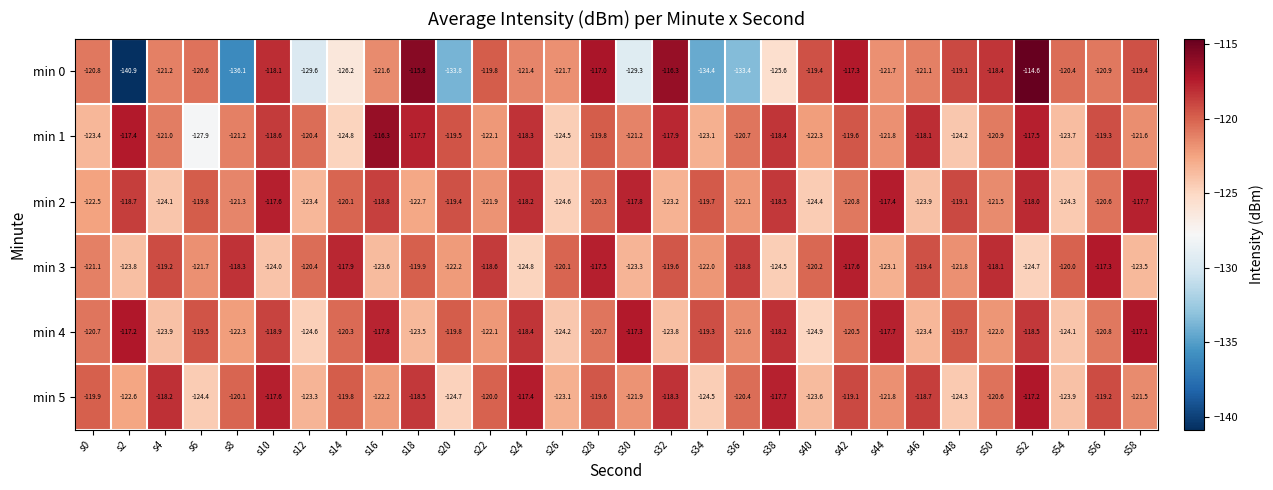

Which series has the widest spread of values?

min 0